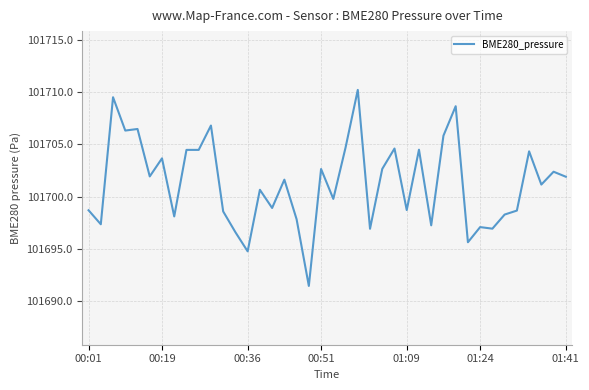

What is the smallest value displayed?

101691.5